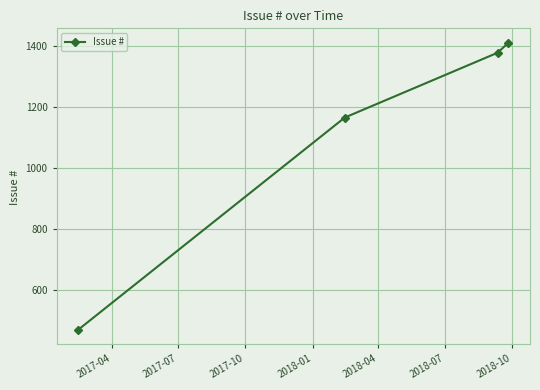

What is the greatest value displayed?

1410